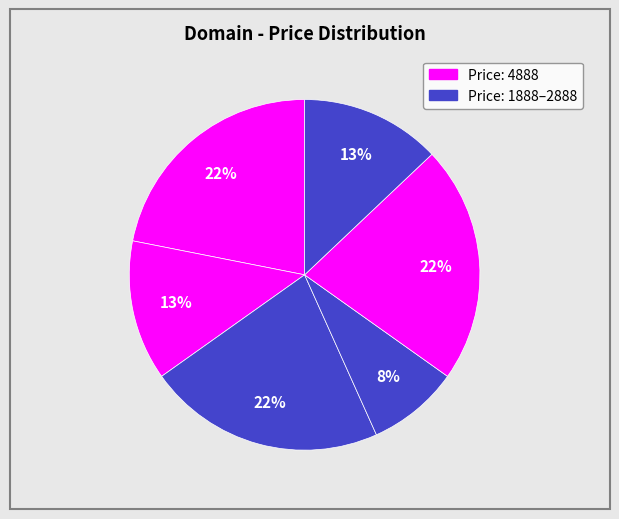

How many segments does this pie chart have?

6